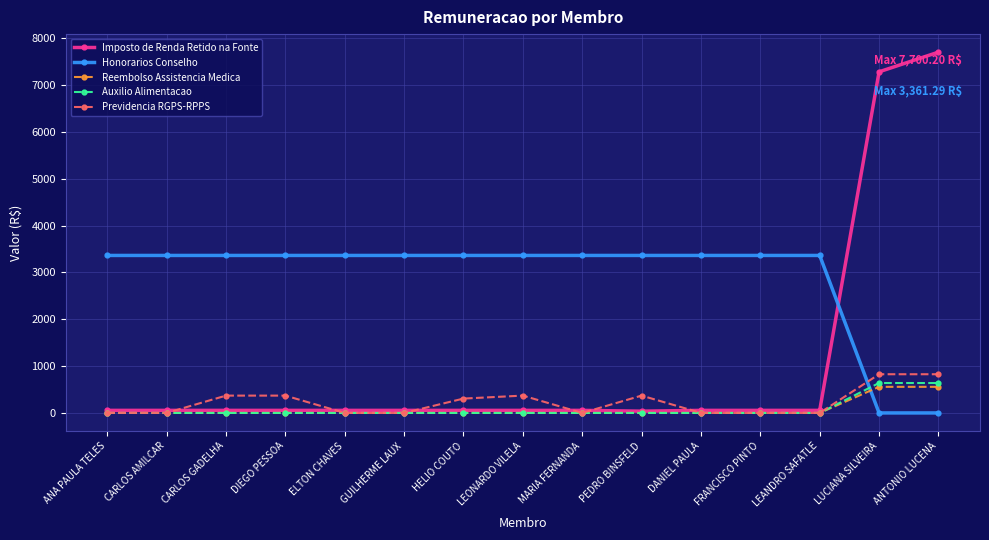

Where does the Honorarios Conselho series first go above 3361?

ANA PAULA TELES